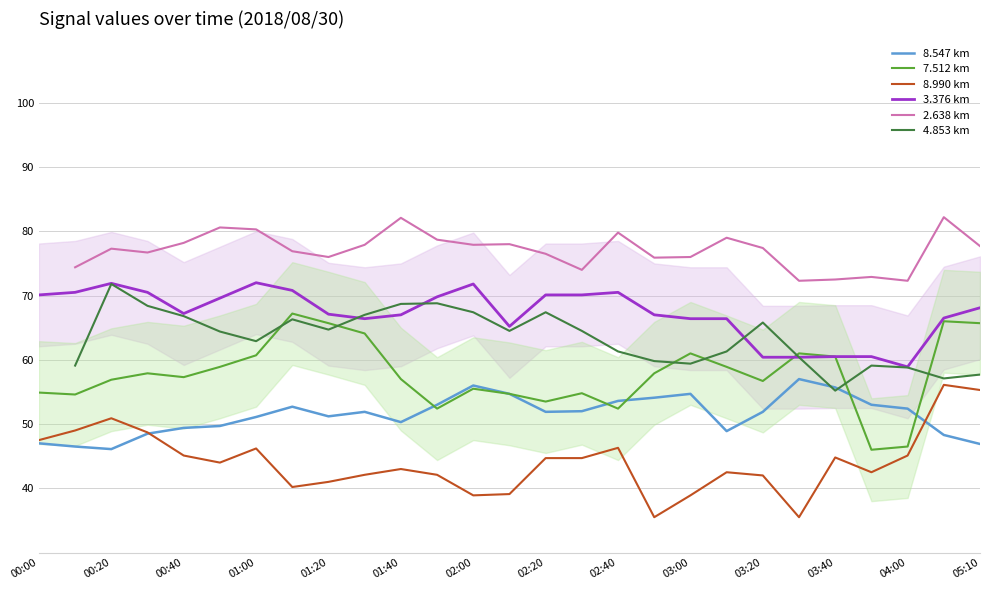

What is the lowest value of the 3.376 km series?

58.9